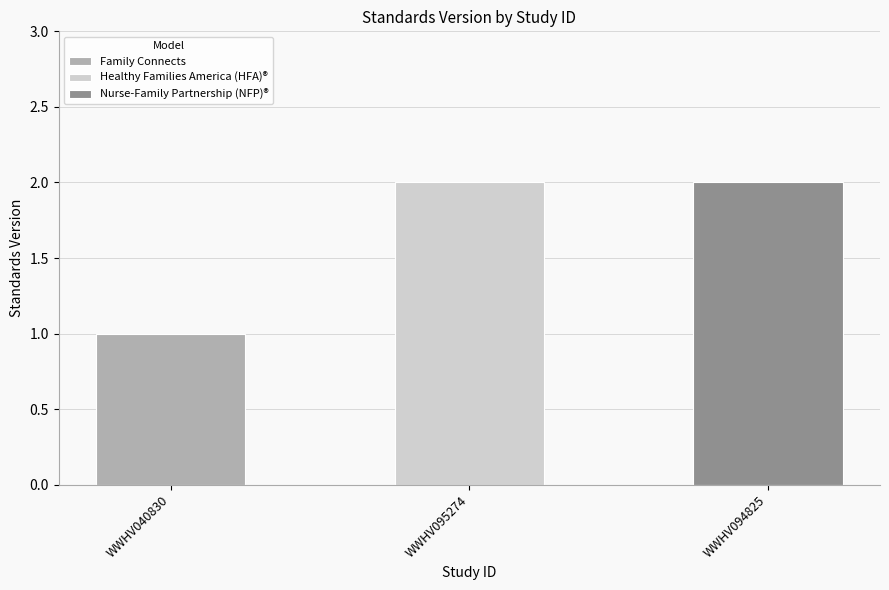

What is the difference between the second highest and minimum values?

1